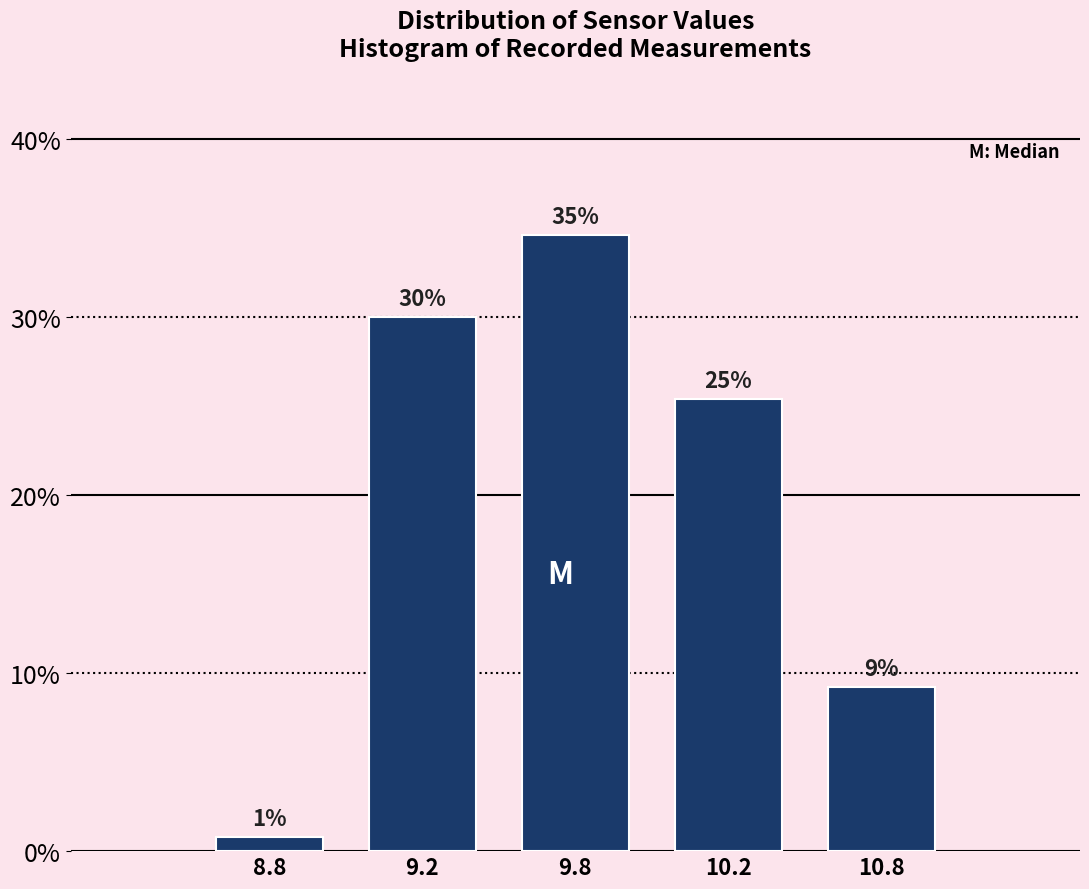

Are the bars horizontal?

No